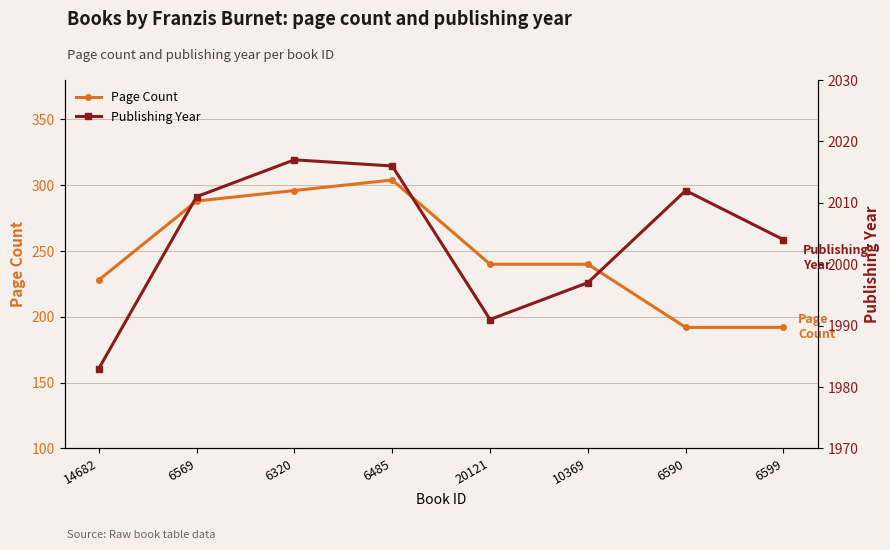

At which category is the sum across all series the highest?

6485